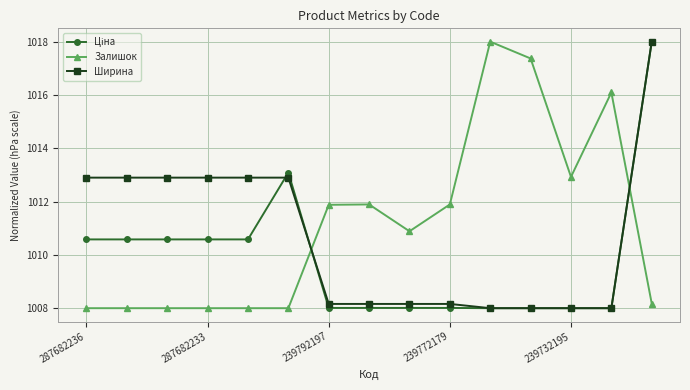

What is the value of the Залишок point at the 9th from the left?

1010.9